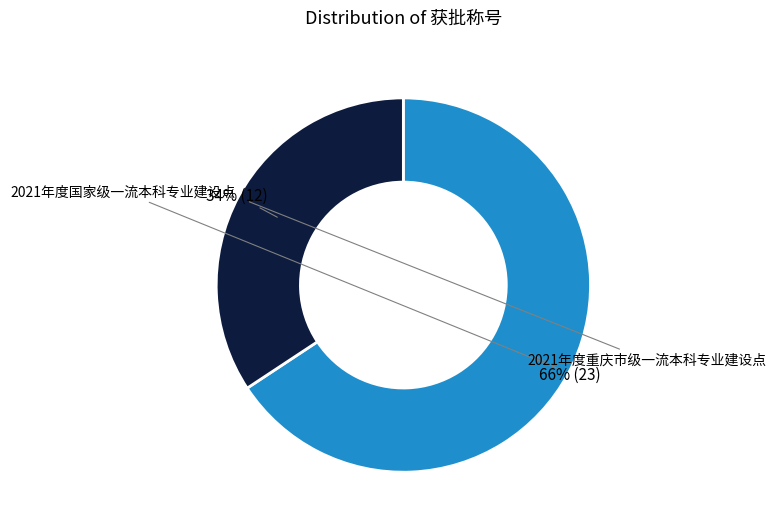

To the nearest percent, what is the combined percentage of 2021年度重庆市级一流本科专业建设点 and 2021年度国家级一流本科专业建设点?

100%